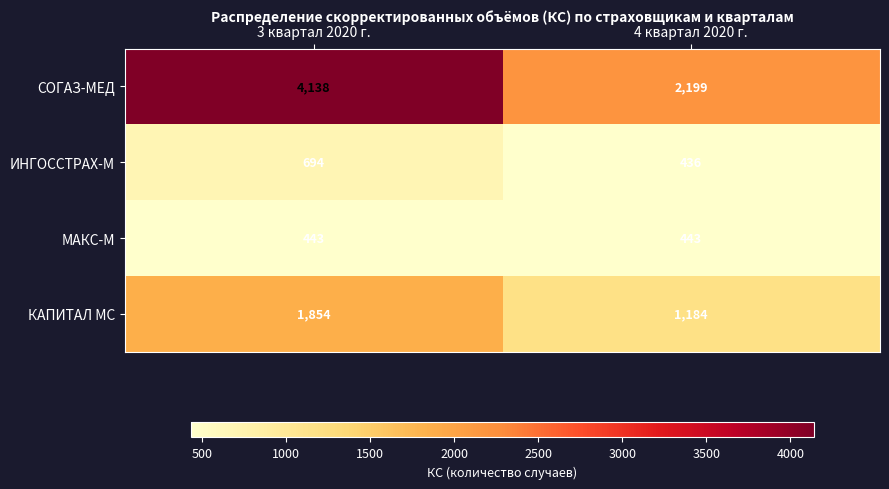

Which series has the largest total across all categories?

СОГАЗ-МЕД